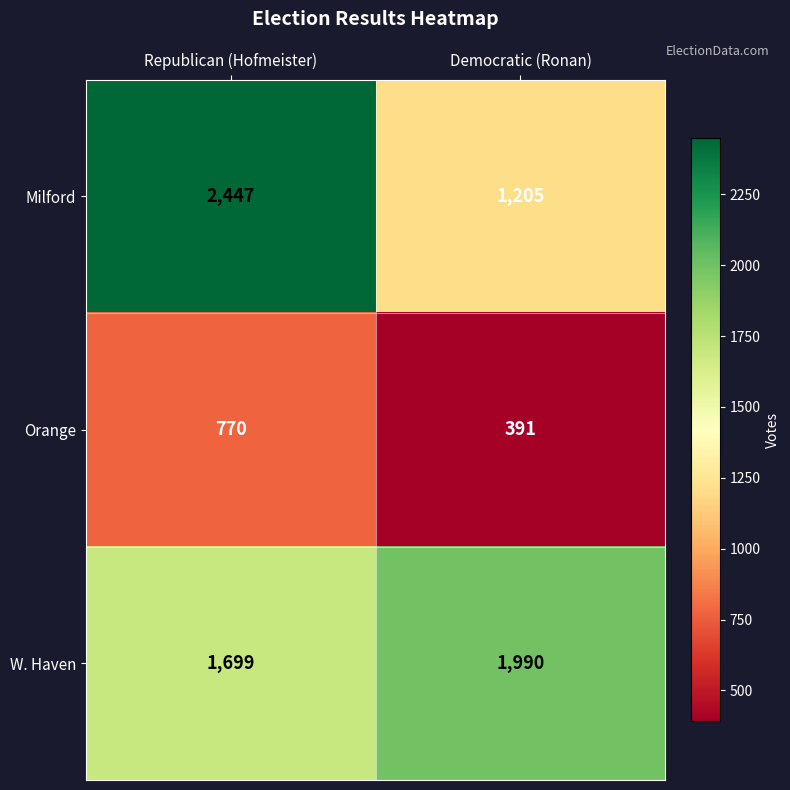

Is it true that Milford equals 1363 at Republican (Hofmeister)?

False